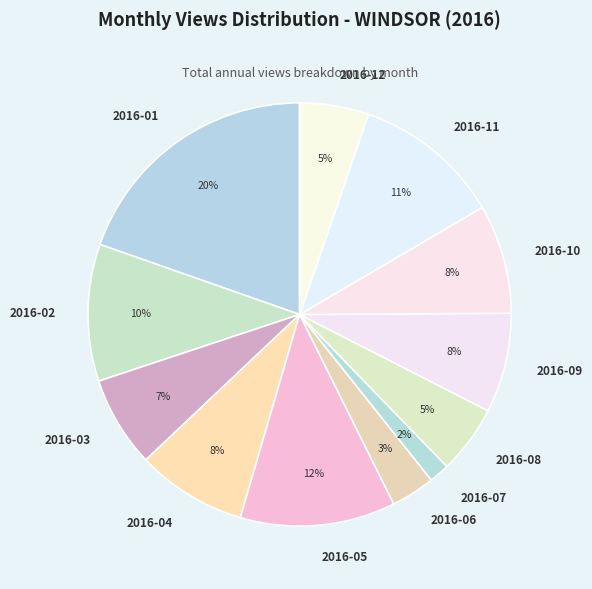

What is the largest slice in the pie chart?

2016-01